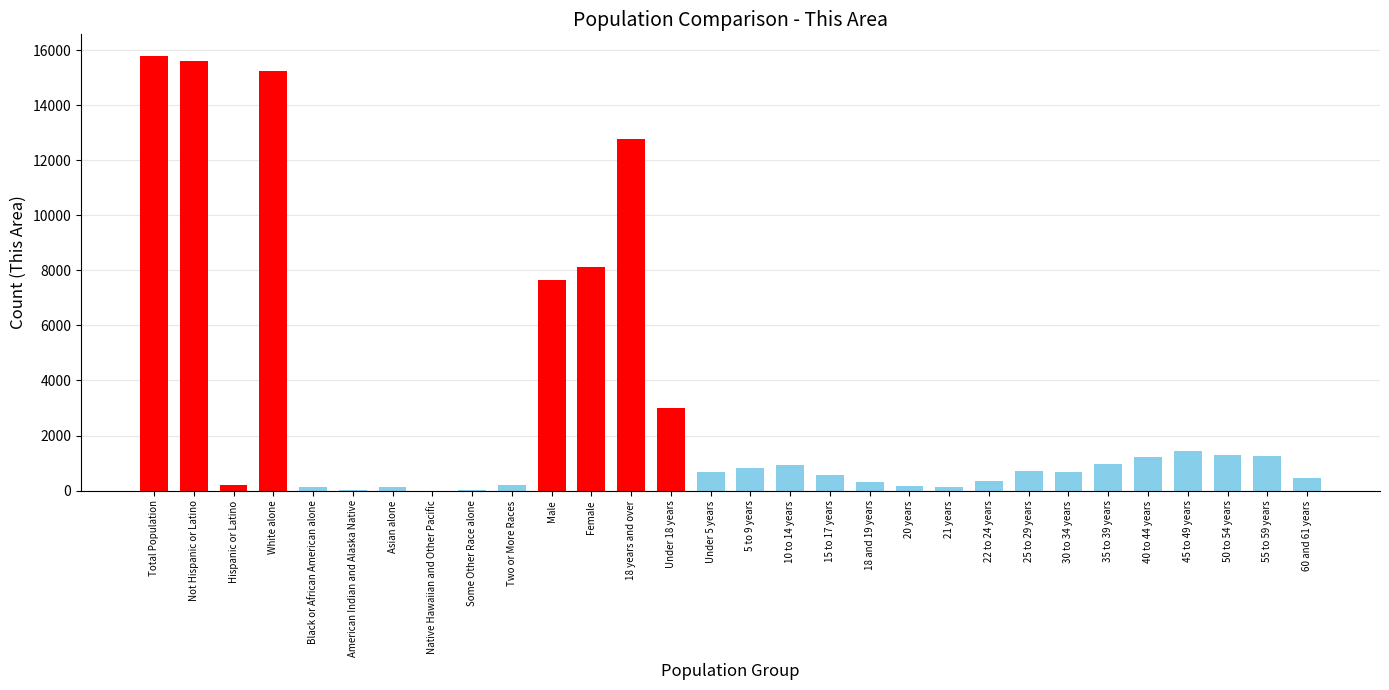

How many categories are shown in the chart?

30